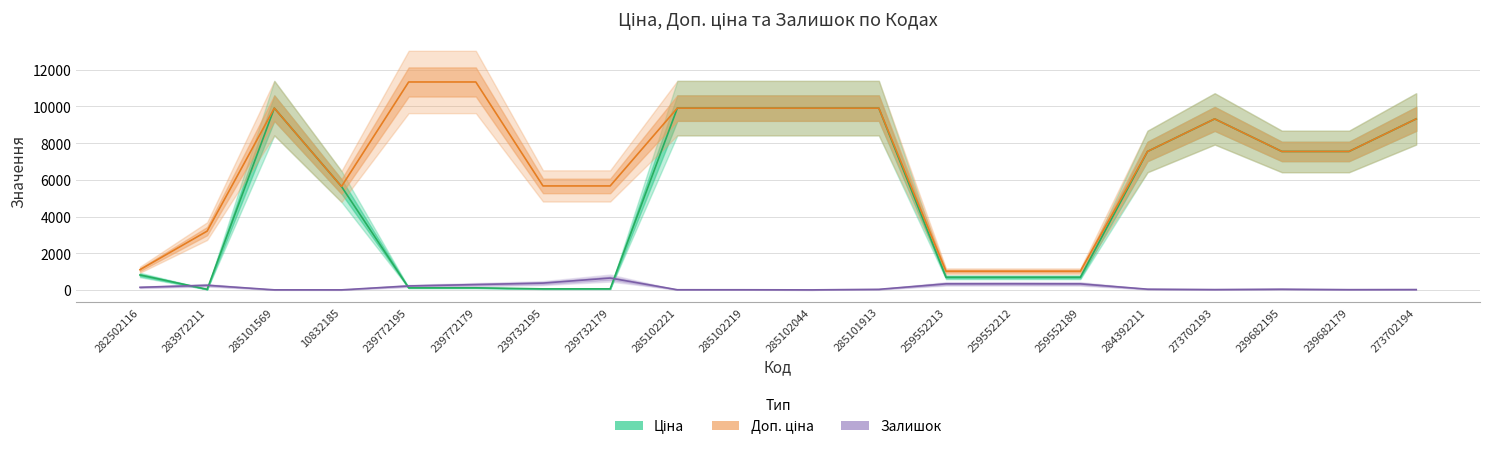

How many values in the Ціна series exceed 7545?

10